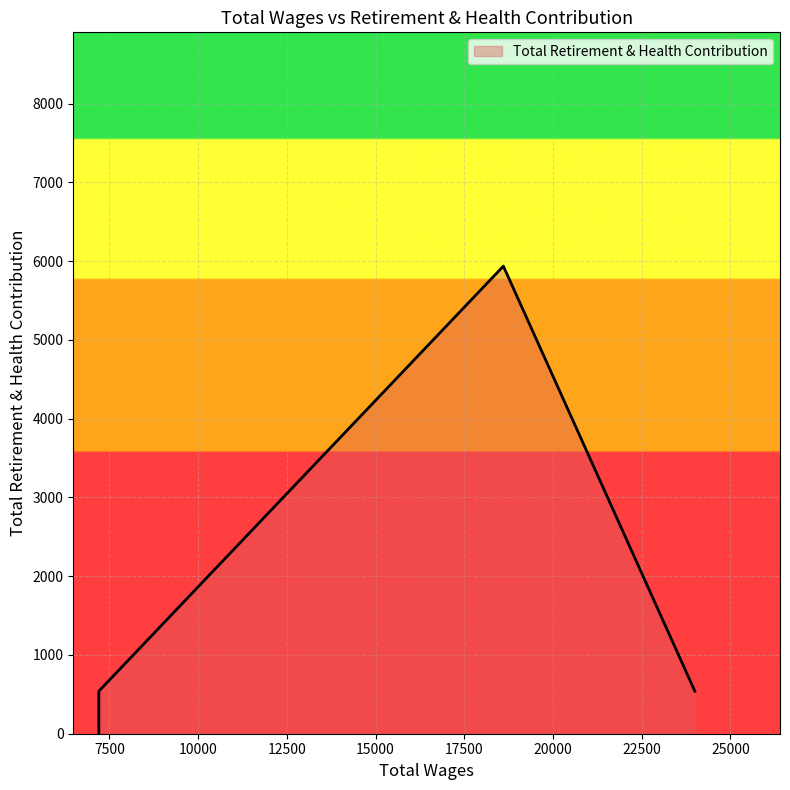

What is the difference between the maximum and minimum values?

5937